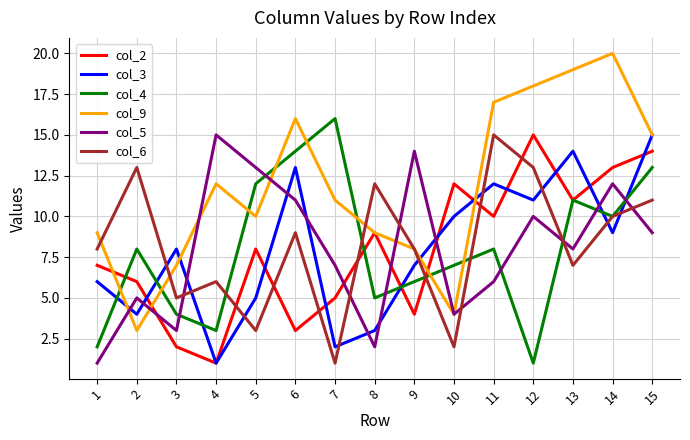

Where is the first local maximum for col_4?

2